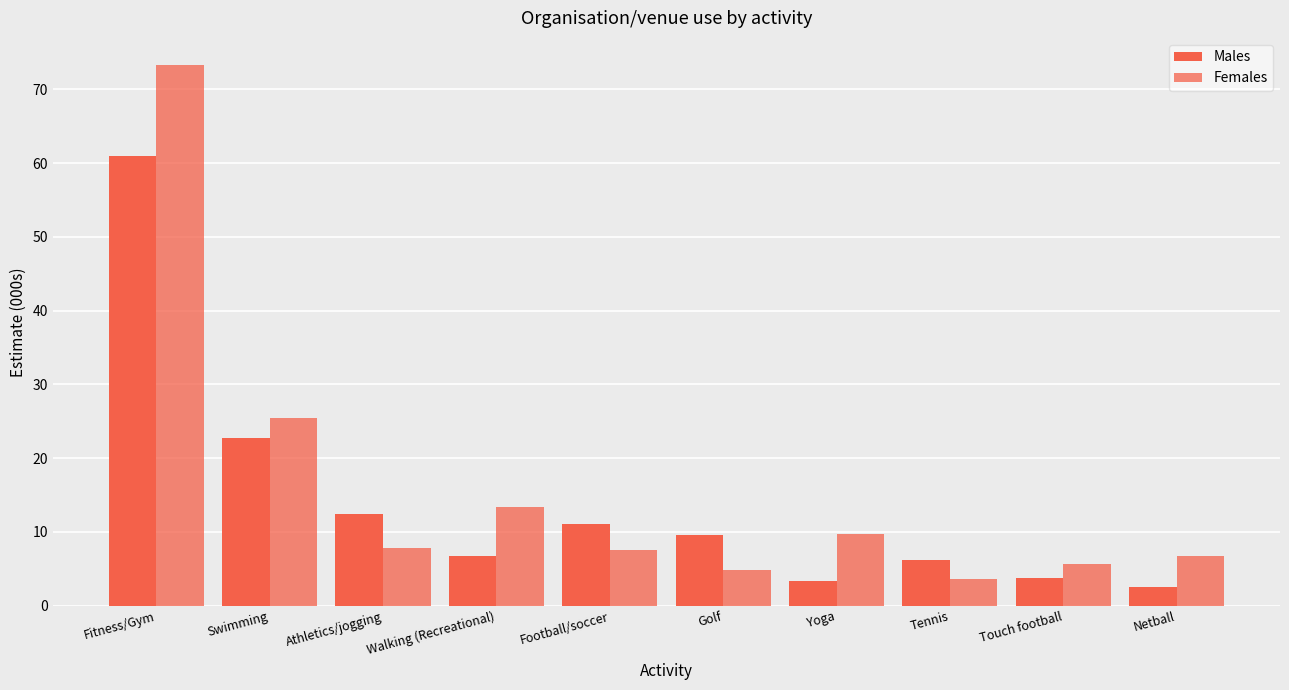

How many bars are there in each group?

2